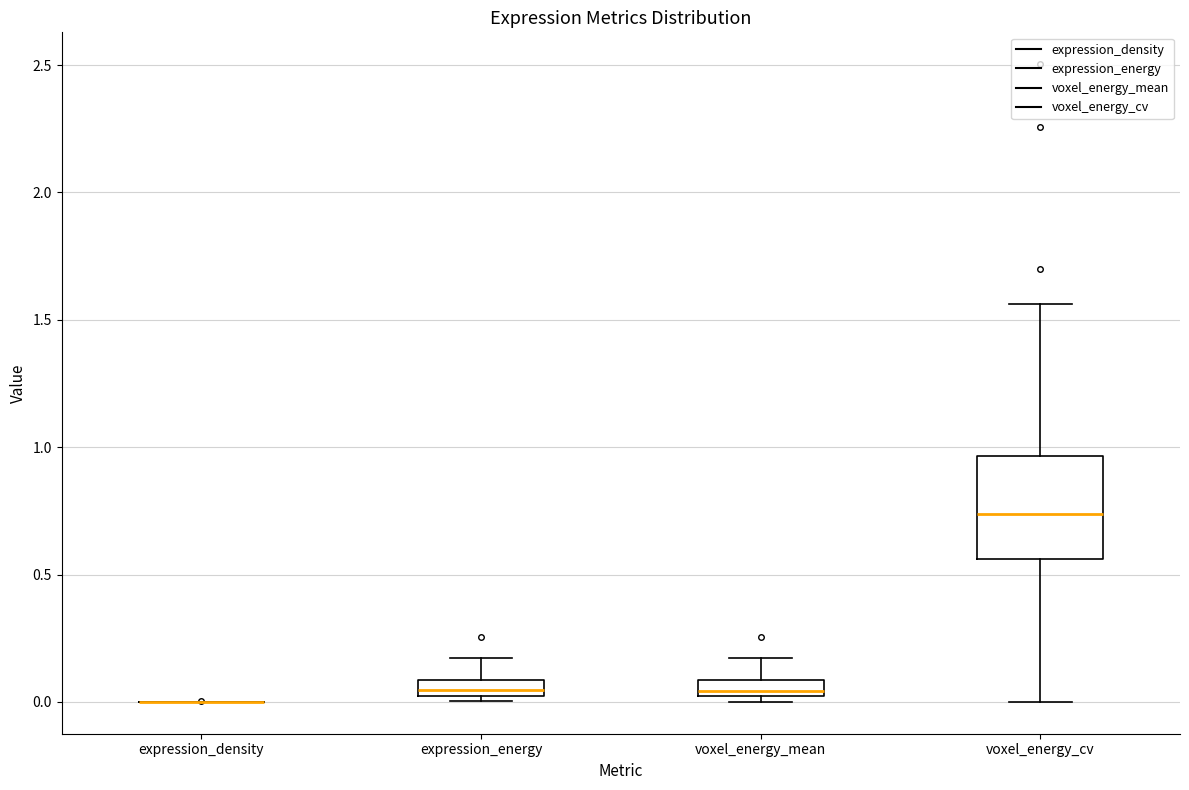

Which box is the tallest, from its lower edge to its upper edge?

voxel_energy_cv